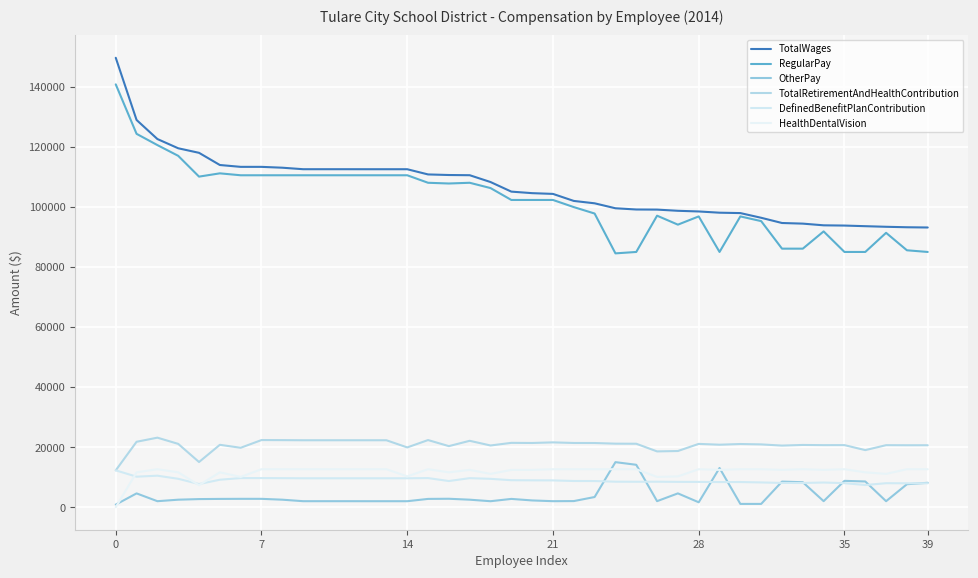

How many lines are shown in the chart?

6